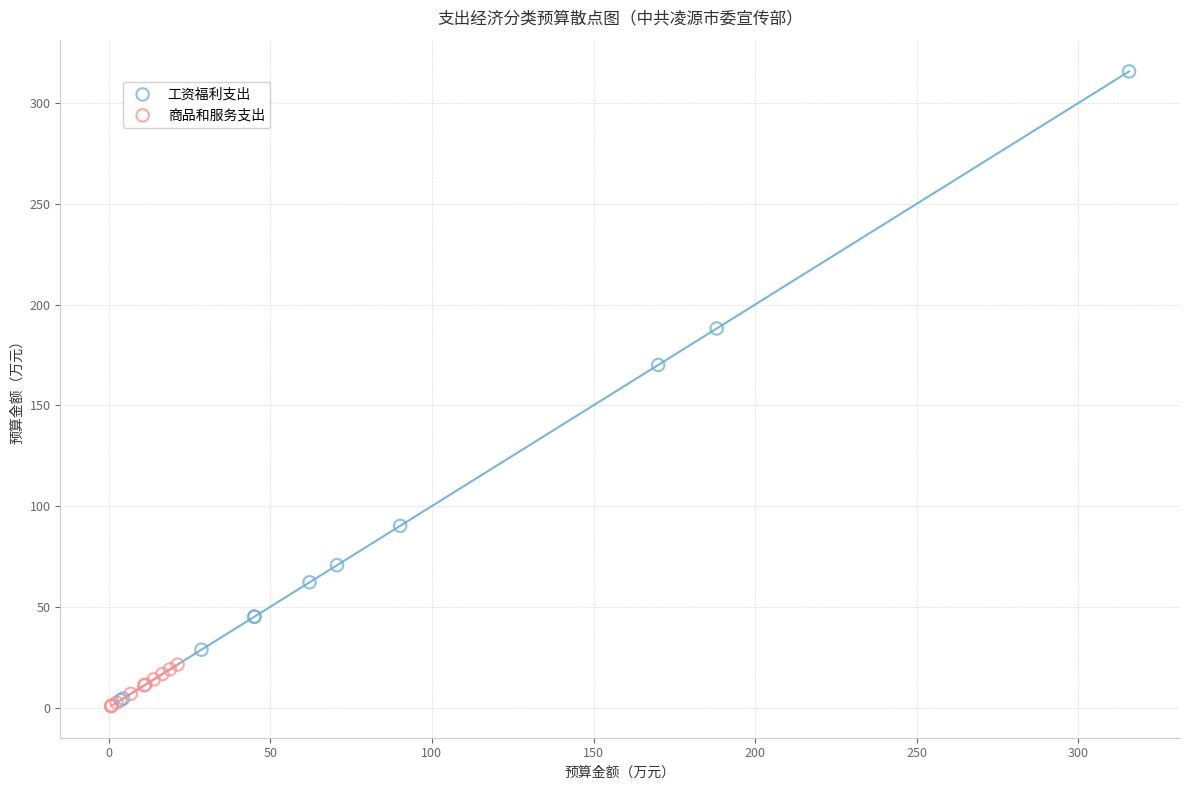

Which series has the largest Y range (max minus min)?

工资福利支出